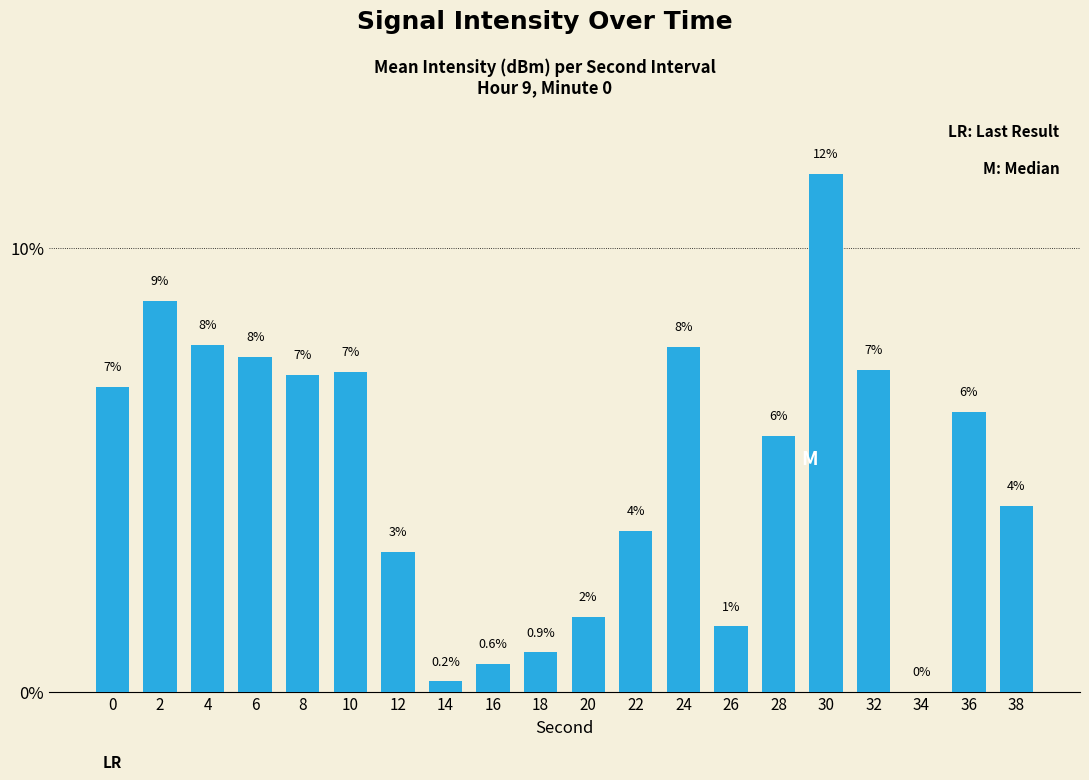

Approximately how many times larger is the value at 28 compared to 4?

0.7